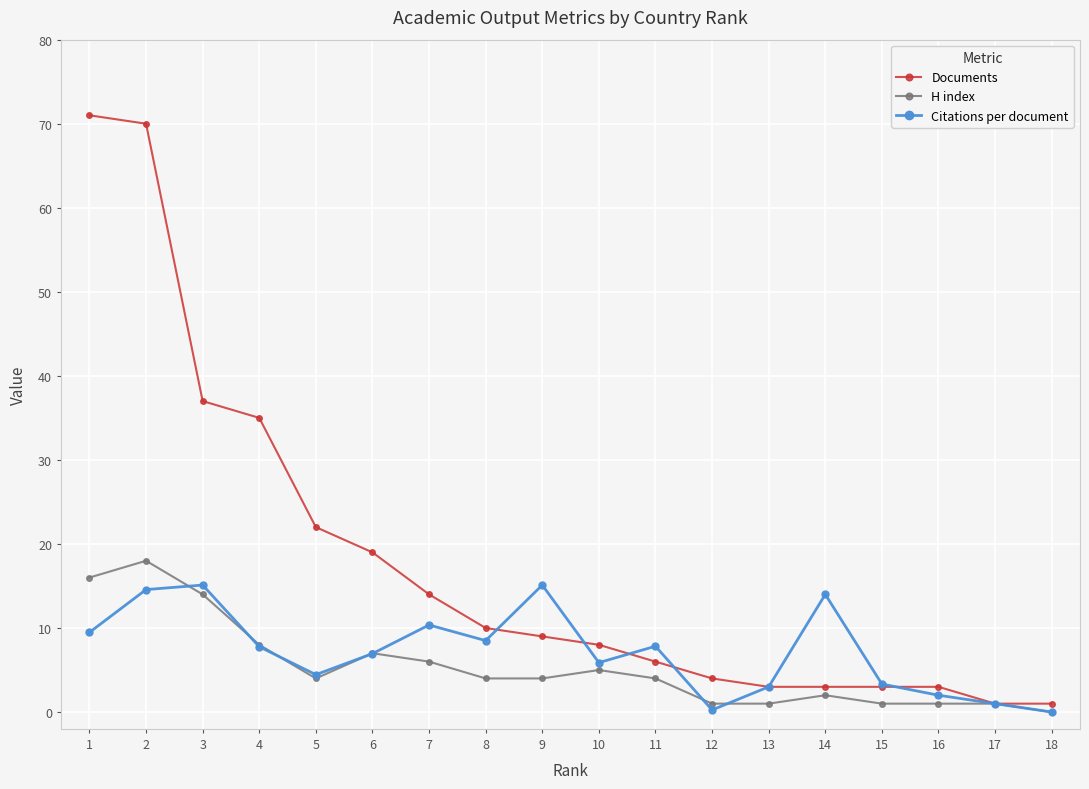

Which series has the widest spread of values?

Documents